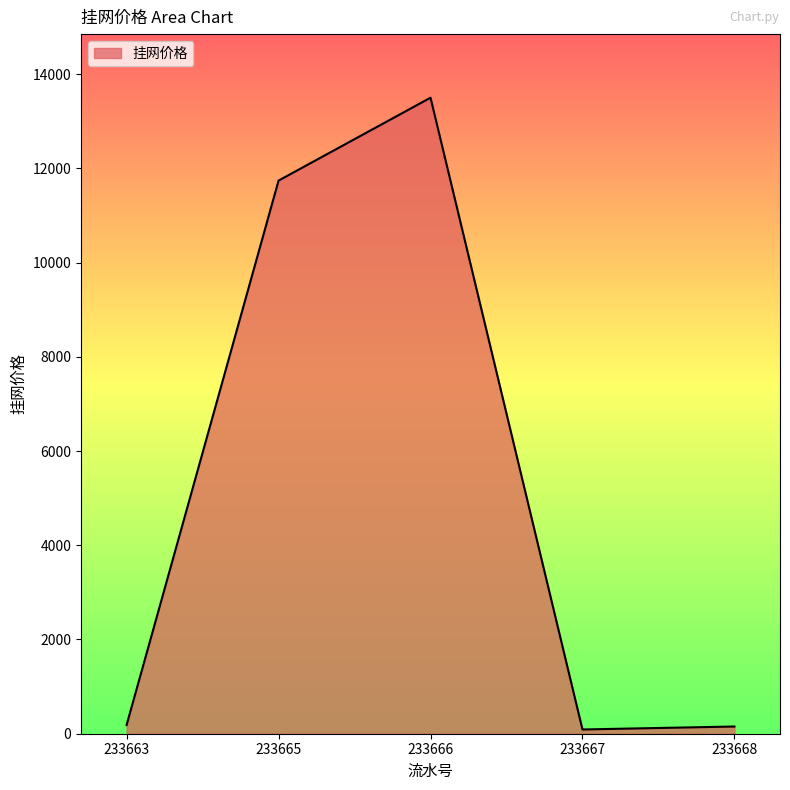

The chart shows a value of 11741.0 at 233665. True or false?

True